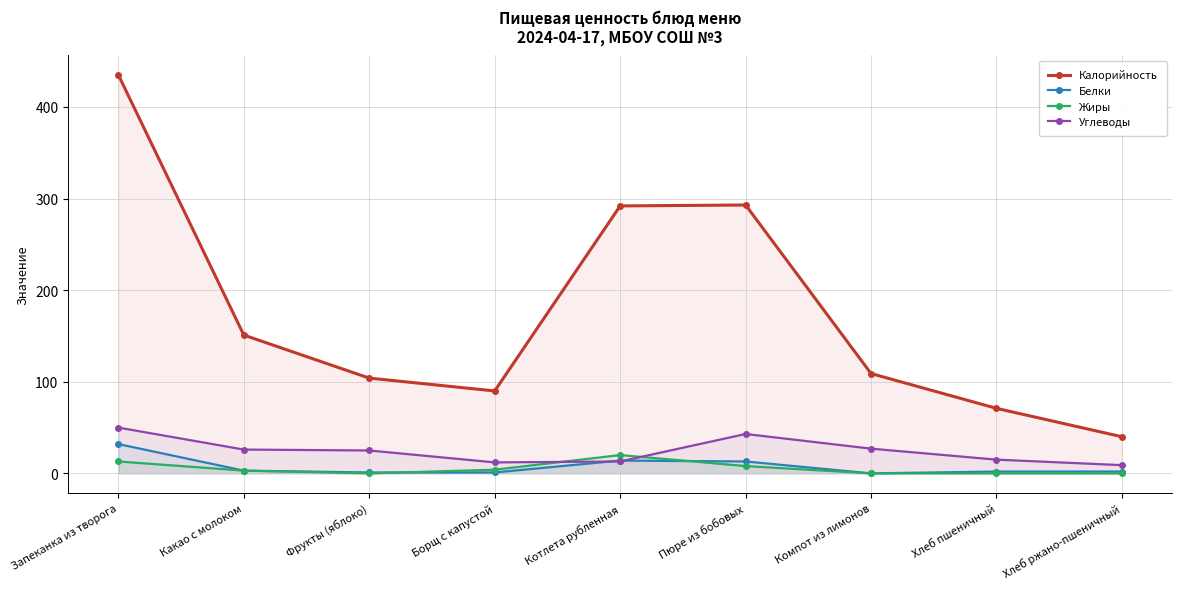

Which series has the largest total across all categories?

Калорийность